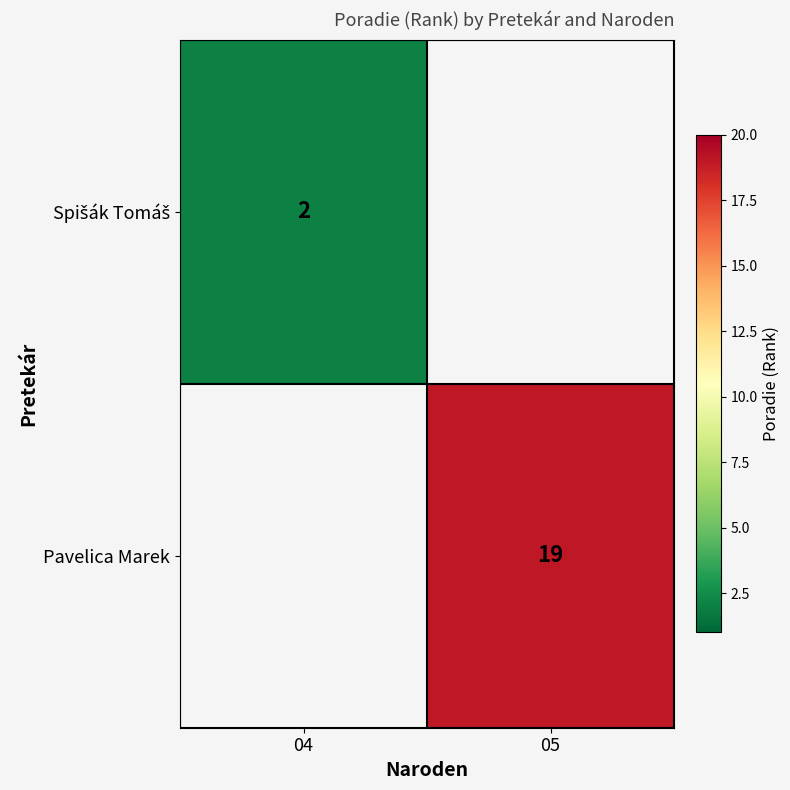

Which category has the highest value across all series?

05